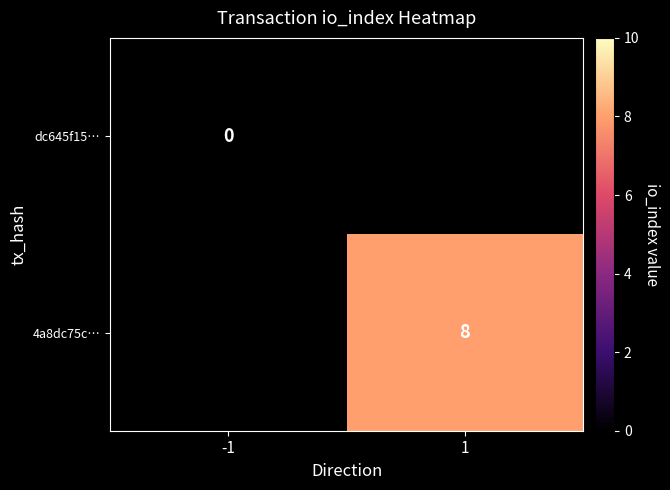

Which has a higher value, -1 or 1?

1